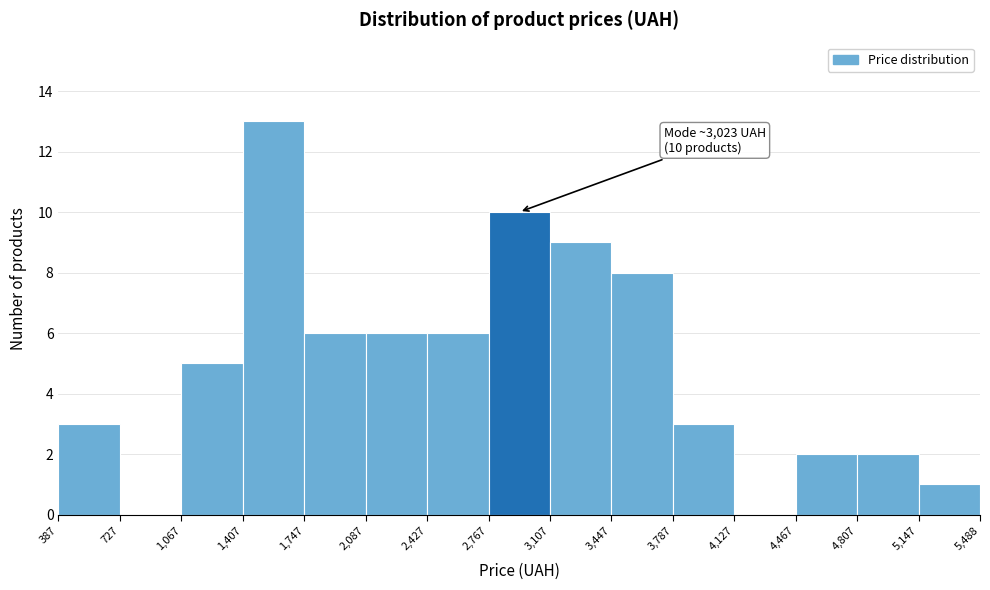

Which range on the x-axis has the tallest bar?

1,407 to 1,747